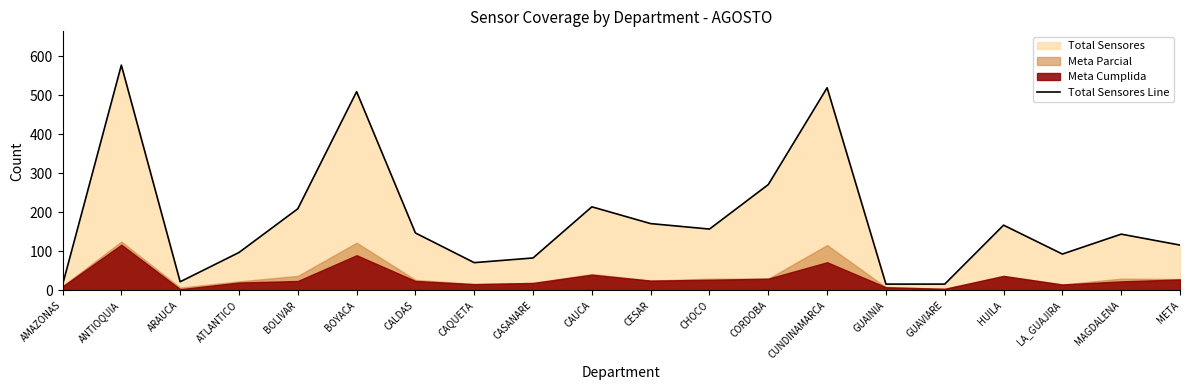

Reading left to right, extract all data points from this chart.

14	577	22	97	209	509	147	71	83	214	171	157	271	519	16	16	167	93	144	116